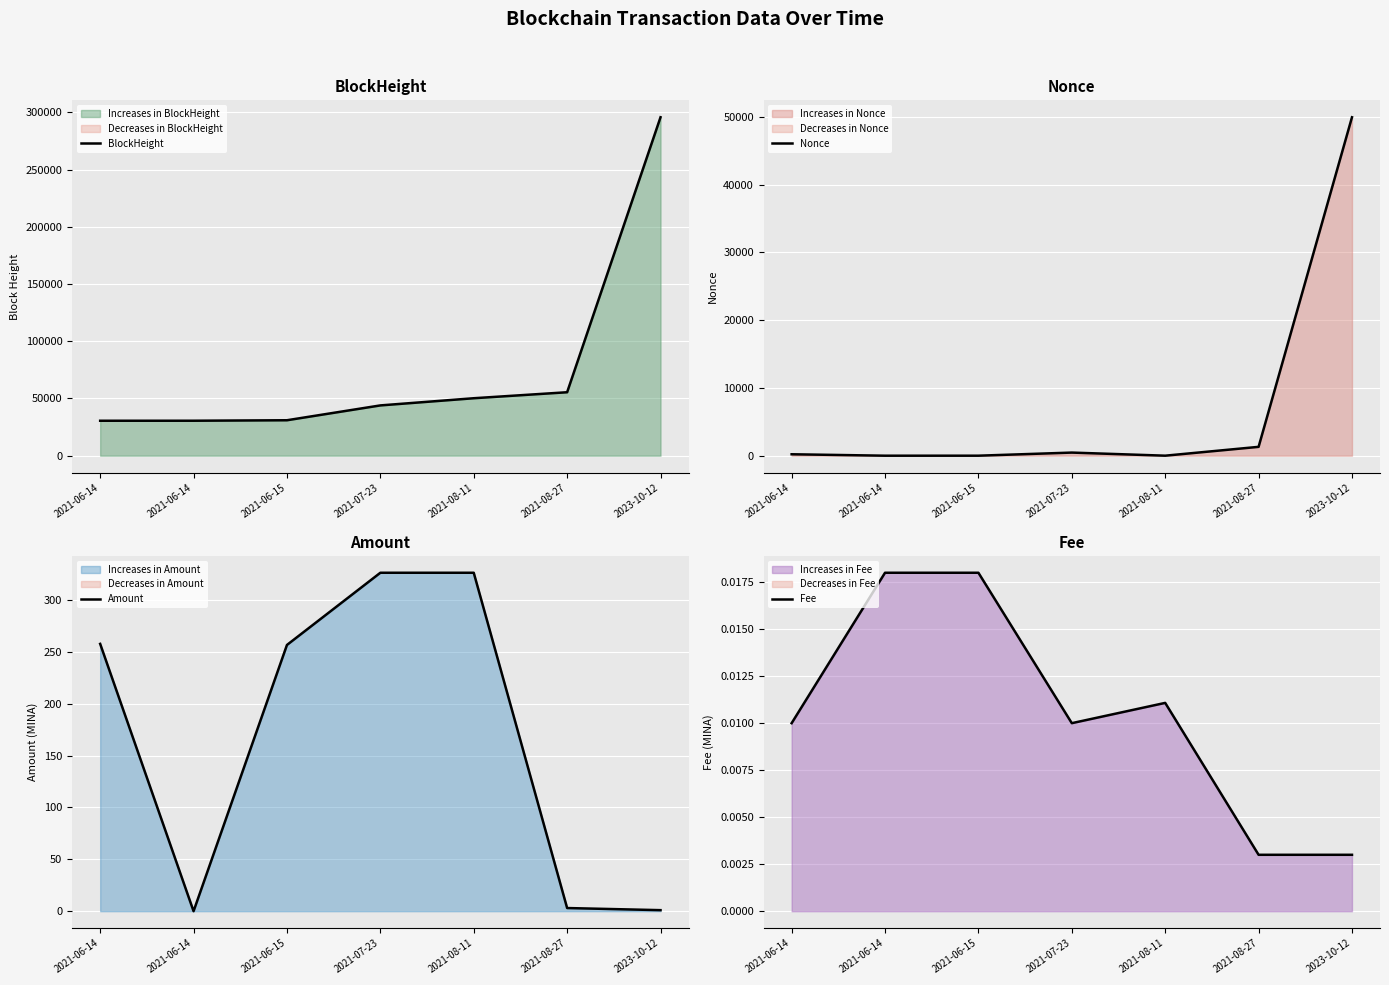

True or false: Amount and Fee intersect in this chart.

True